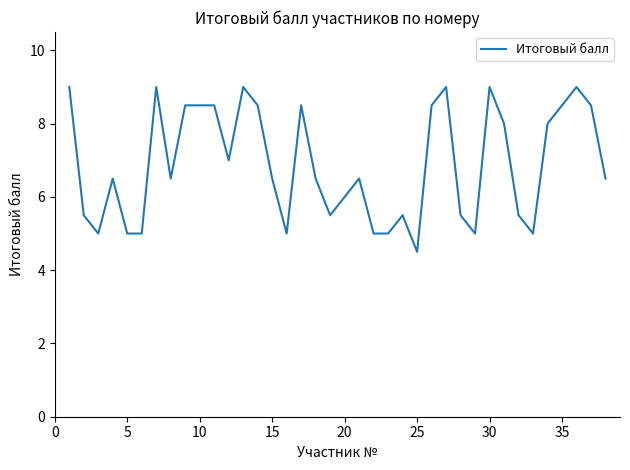

Is this an area chart (filled region under the line)?

No